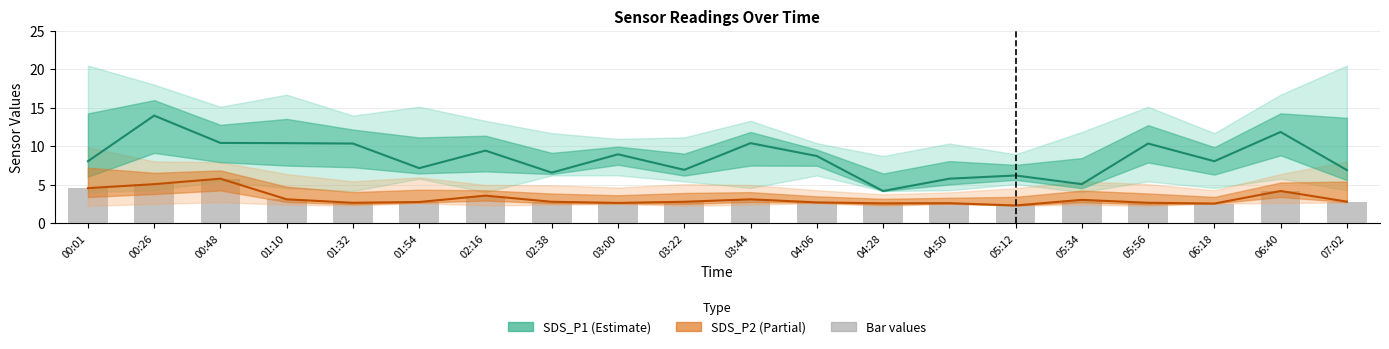

What value does the SDS_P1 series have at 06:40?

11.8